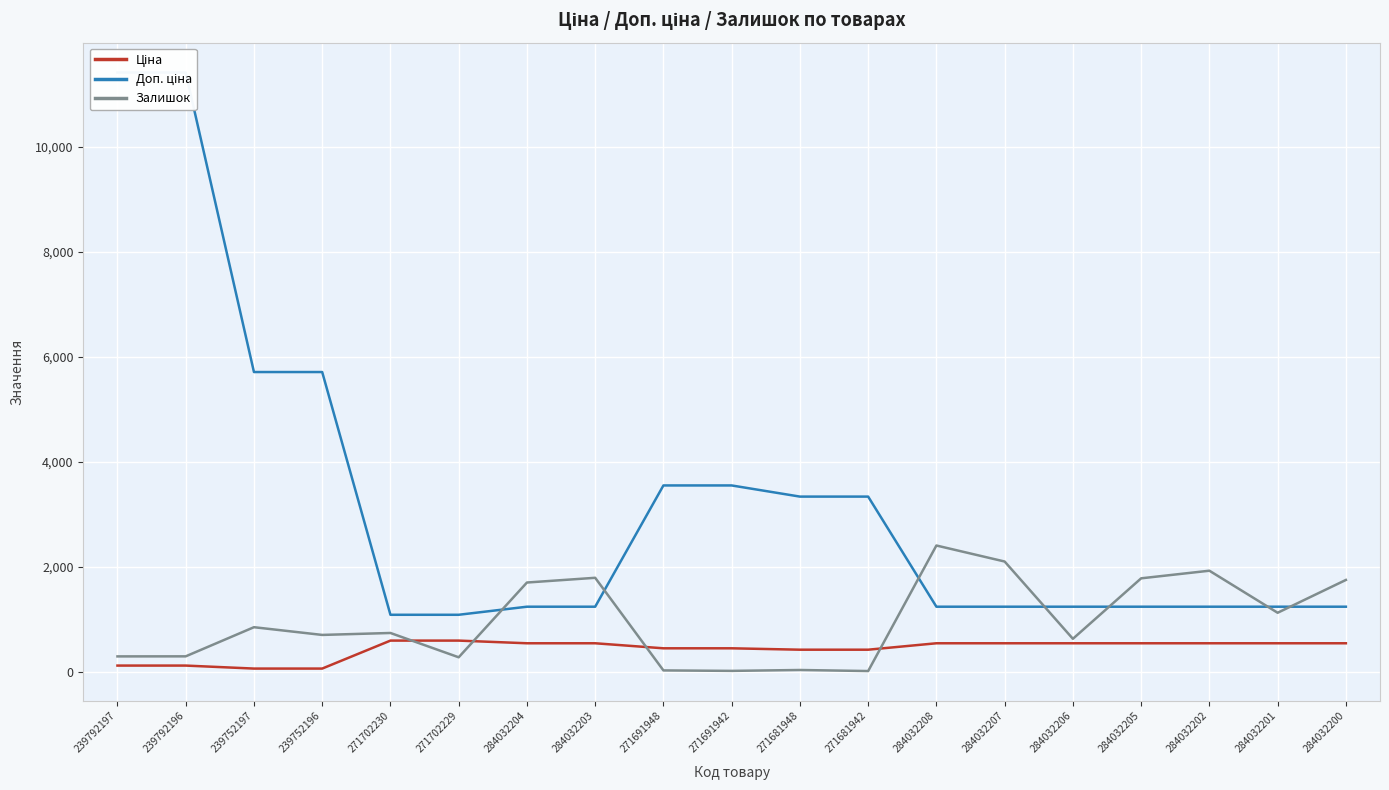

Rank the series by their maximum value, from highest to lowest.

Доп. ціна, Залишок, Ціна